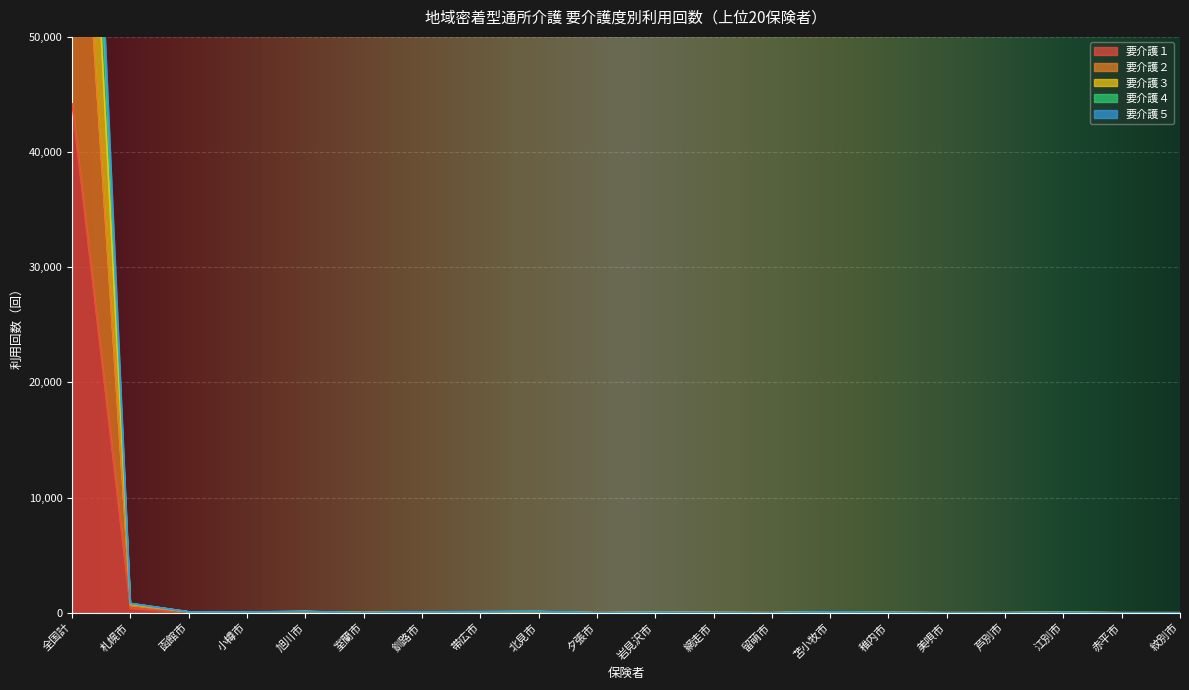

Reading left to right, what are all the values shown in this chart?

要介護１: 全国計=44190	札幌市=395	函館市=28	小樽市=8	旭川市=53	室蘭市=4	釧路市=47	帯広市=43	北見市=31	夕張市=0	岩見沢市=26	網走市=4	留萌市=2	苫小牧市=50	稚内市=15	美唄市=0	芦別市=5	江別市=16	赤平市=0	紋別市=0
要介護２: 全国計=114628	札幌市=811	函館市=81	小樽市=71	旭川市=107	室蘭市=12	釧路市=79	帯広市=85	北見市=108	夕張市=0	岩見沢市=31	網走市=16	留萌市=2	苫小牧市=81	稚内市=20	美唄市=0	芦別市=5	江別市=30	赤平市=0	紋別市=0
要介護３: 全国計=109559	札幌市=806	函館市=81	小樽市=63	旭川市=107	室蘭市=12	釧路市=79	帯広市=85	北見市=108	夕張市=0	岩見沢市=31	網走市=16	留萌市=2	苫小牧市=81	稚内市=20	美唄市=0	芦別市=5	江別市=30	赤平市=0	紋別市=0
要介護４: 全国計=99191	札幌市=754	函館市=76	小樽市=63	旭川市=107	室蘭市=12	釧路市=79	帯広市=85	北見市=99	夕張市=0	岩見沢市=31	網走市=16	留萌市=2	苫小牧市=72	稚内市=20	美唄市=0	芦別市=5	江別市=30	赤平市=0	紋別市=0
要介護５: 全国計=78414	札幌市=637	函館市=66	小樽市=58	旭川市=100	室蘭市=12	釧路市=72	帯広市=53	北見市=74	夕張市=0	岩見沢市=31	網走市=13	留萌市=2	苫小牧市=72	稚内市=15	美唄市=0	芦別市=5	江別市=30	赤平市=0	紋別市=0